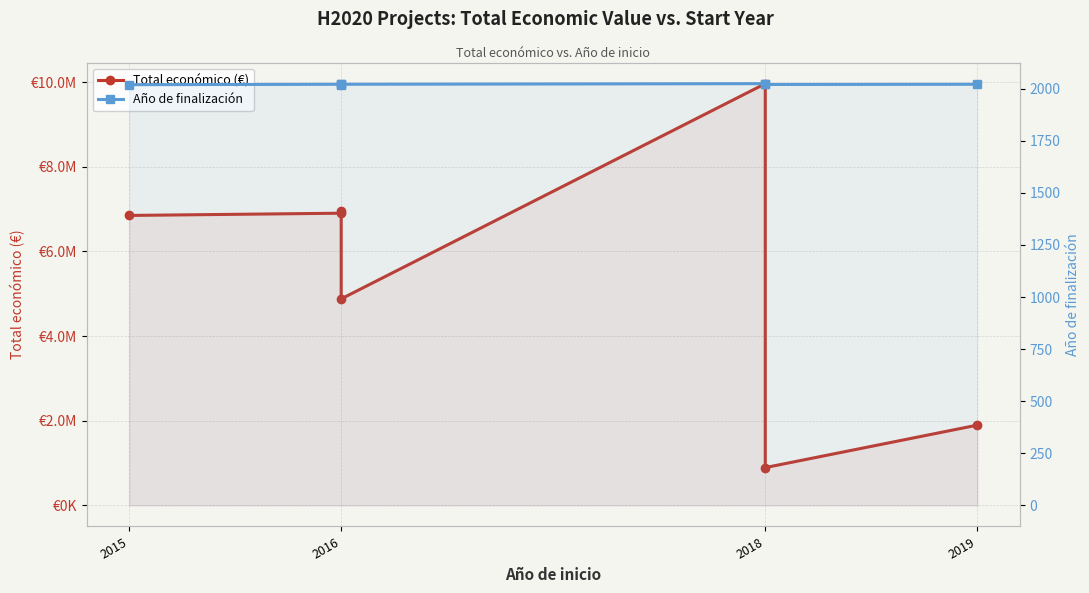

What is the maximum value shown in the chart?

9963866